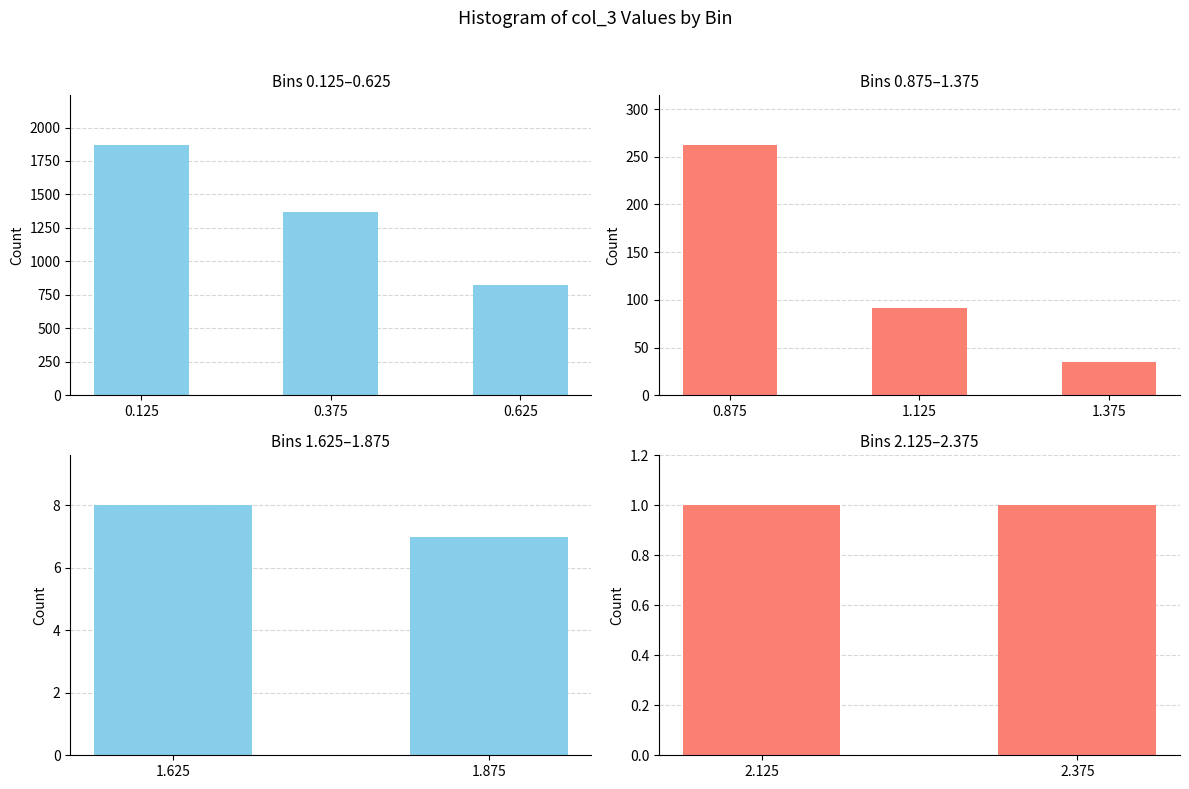

What is the maximum value shown in the chart?

1867